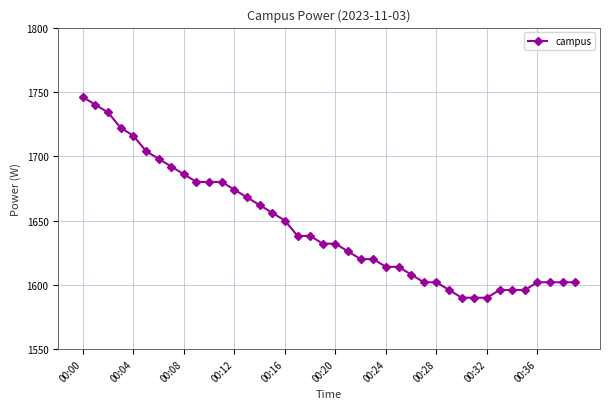

What is the greatest value displayed?

1746